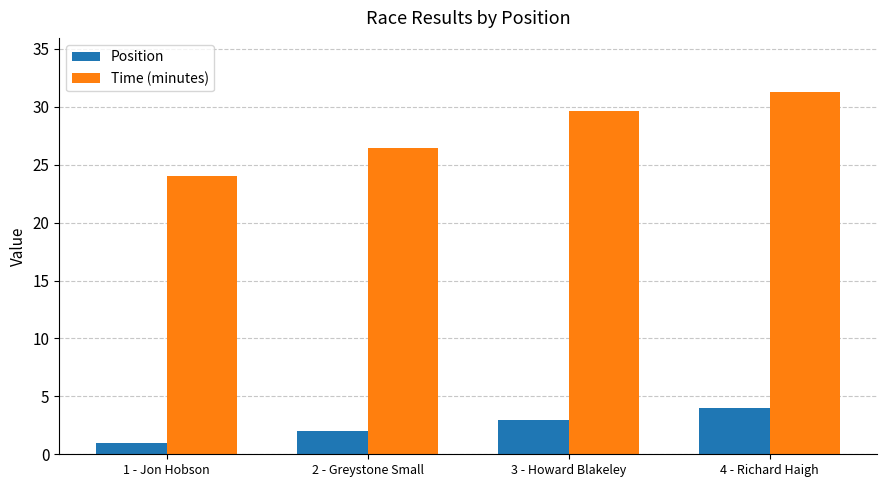

At which category is the sum across all series the highest?

4 - Richard Haigh